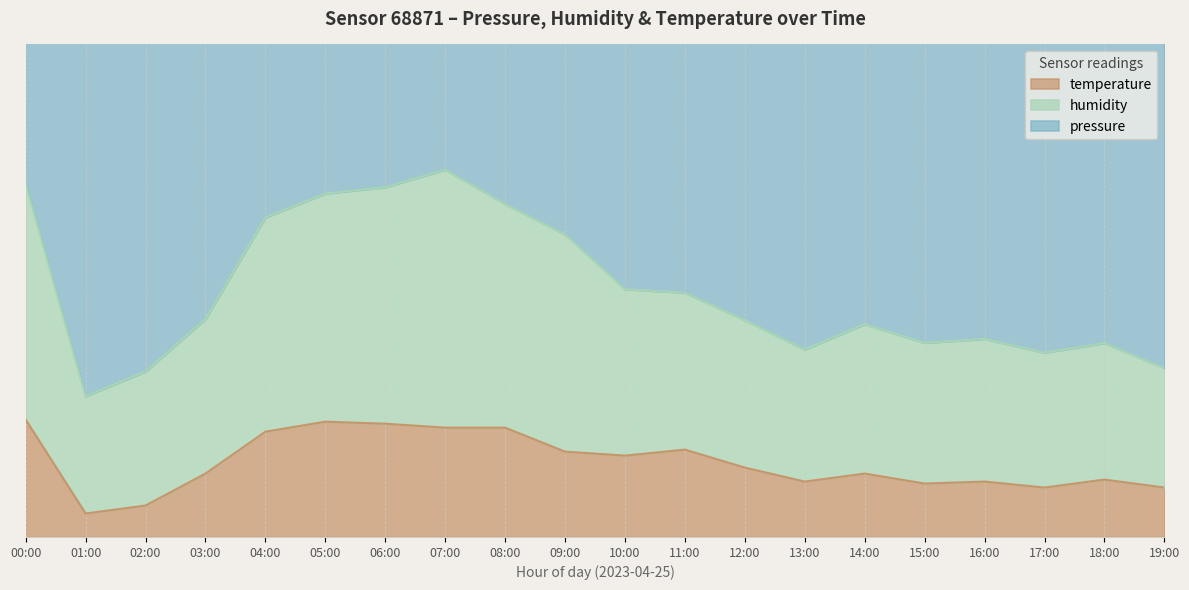

Which series has the largest range (max minus min)?

humidity